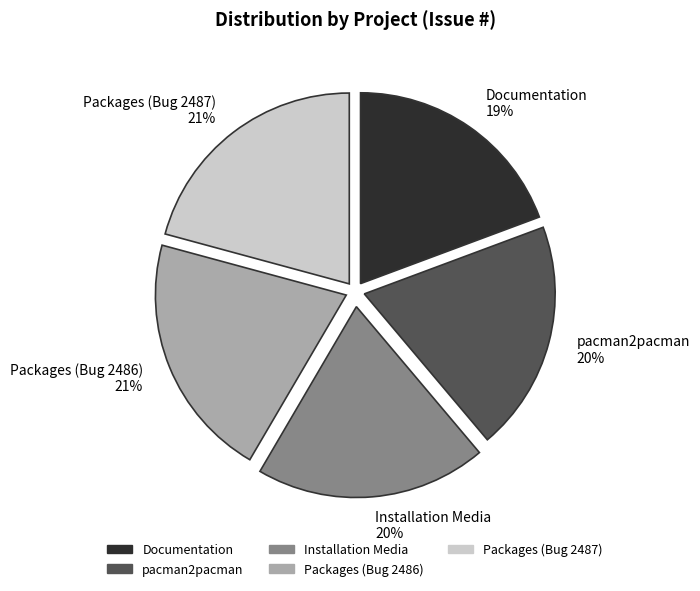

Count the number of slices in the pie.

5